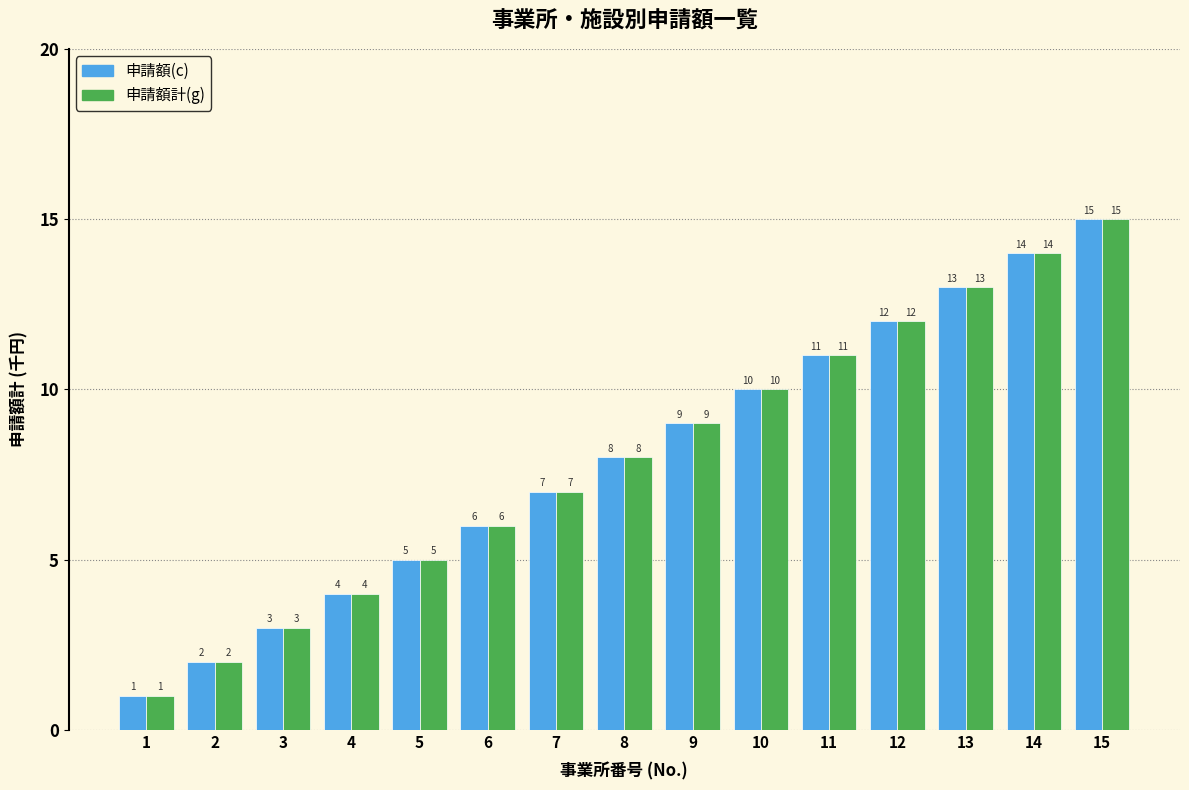

What is the total value across all series at 10?

20